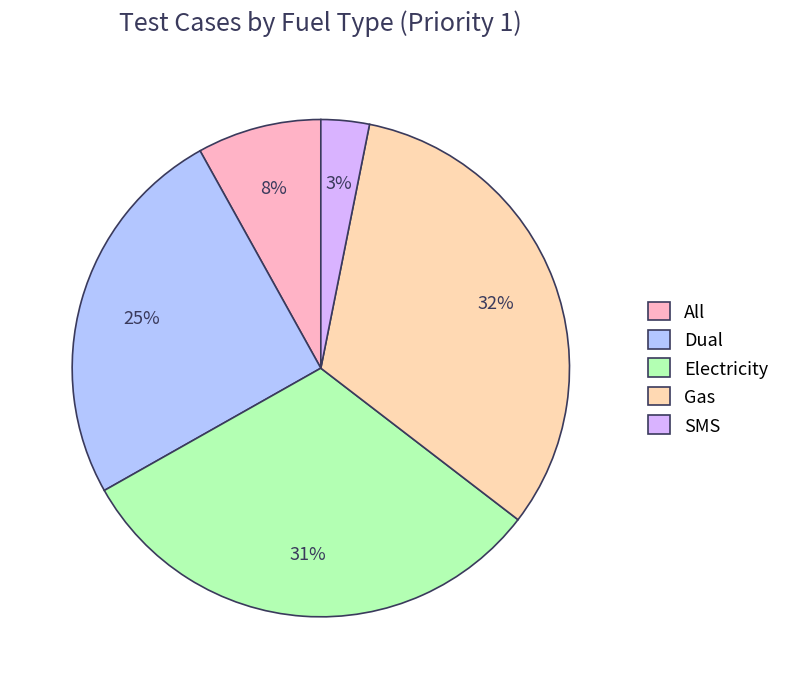

True or false: All accounts for 21% of the total.

False